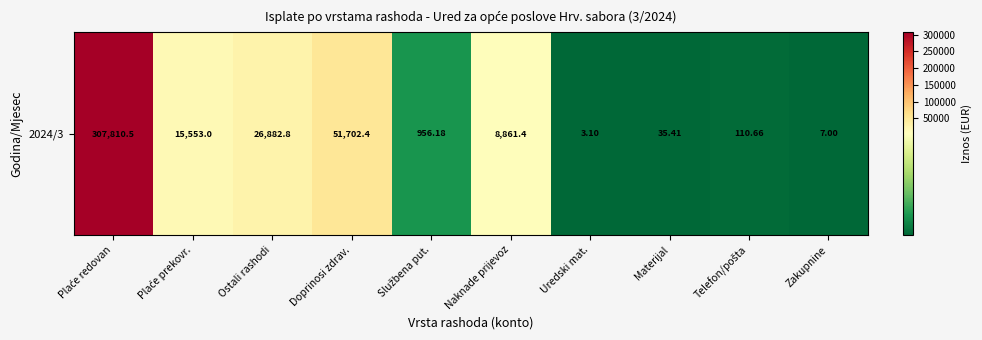

Rank the categories by value from highest to lowest.

Plaće redovan, Doprinosi zdrav., Ostali rashodi, Plaće prekovr., Naknade prijevoz, Službena put., Telefon/pošta, Materijal, Zakupnine, Uredski mat.